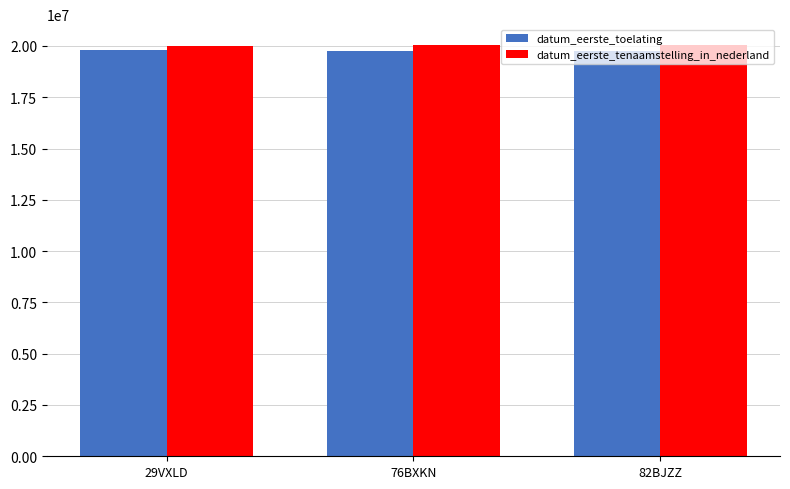

How many bars are there in each group?

2